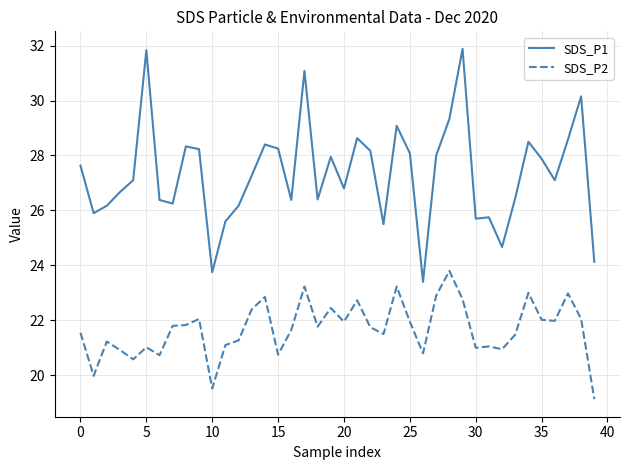

What is the difference between the maximum and minimum values in the SDS_P2 series?

4.7